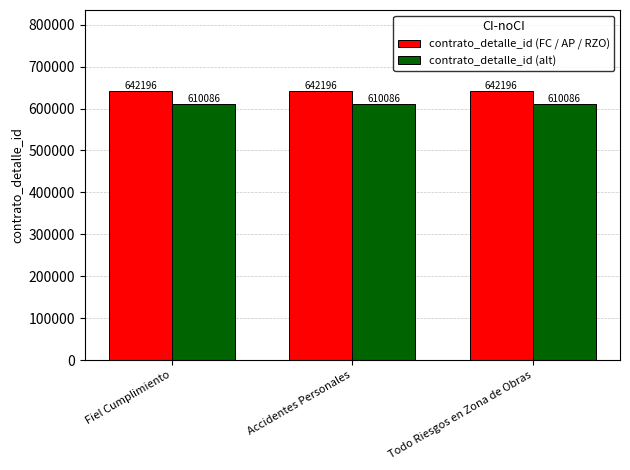

List the series in order of their overall mean, highest first.

contrato_detalle_id (FC / AP / RZO), contrato_detalle_id (alt)